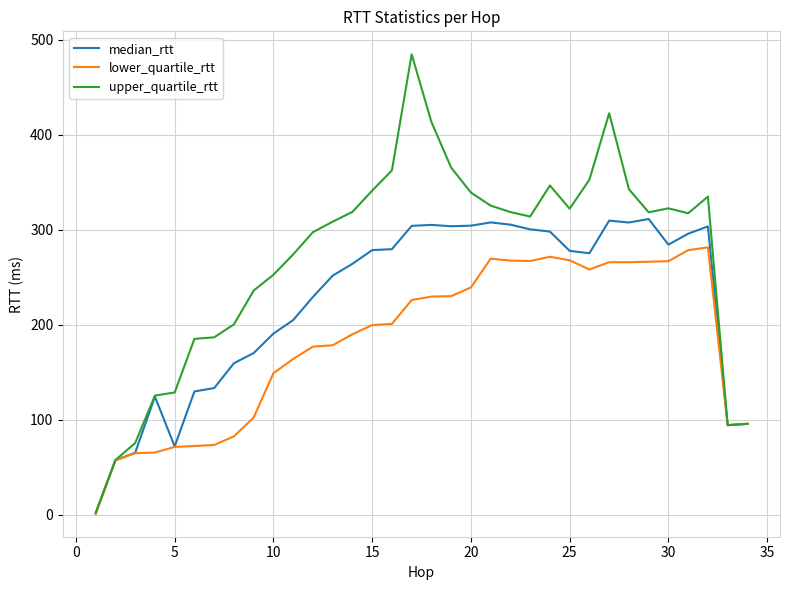

What is the maximum value for median_rtt?

311.2